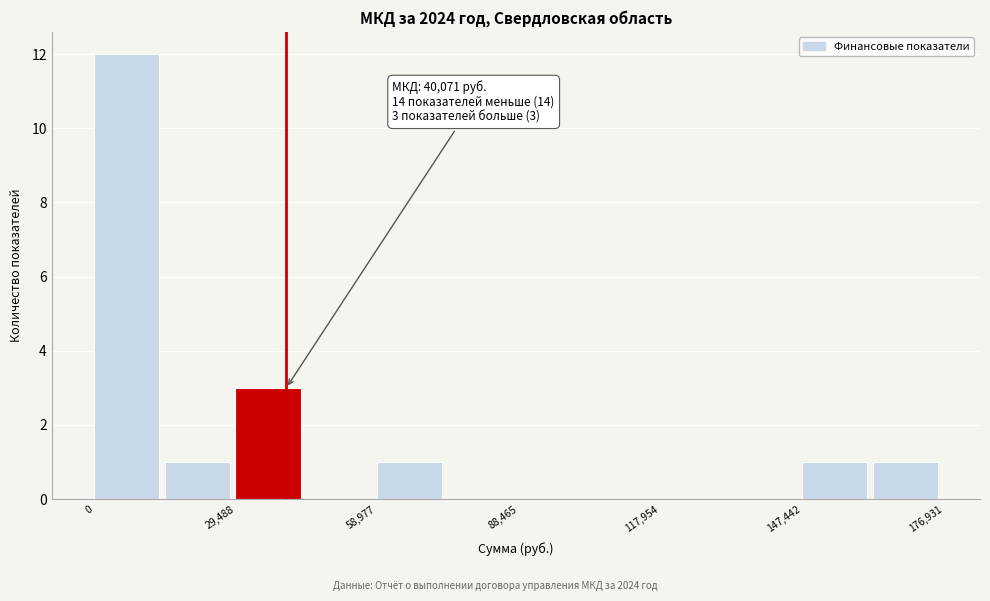

Around what value on the x-axis is the tallest bar? Give the approximate position of its centre, as read against the axis.

5000